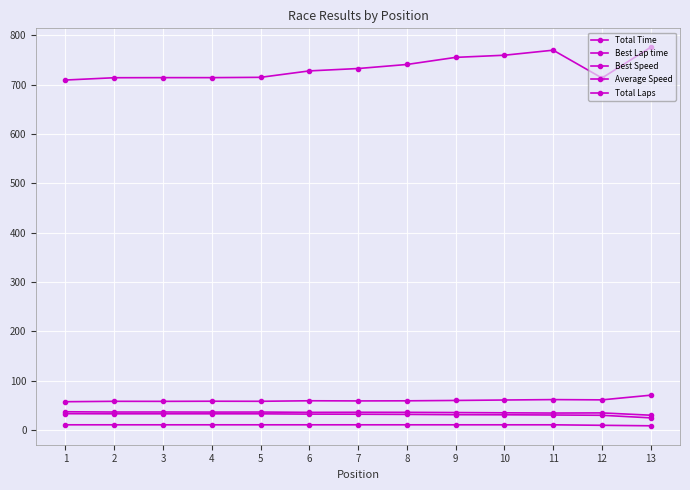

Count the number of categories in the chart.

13